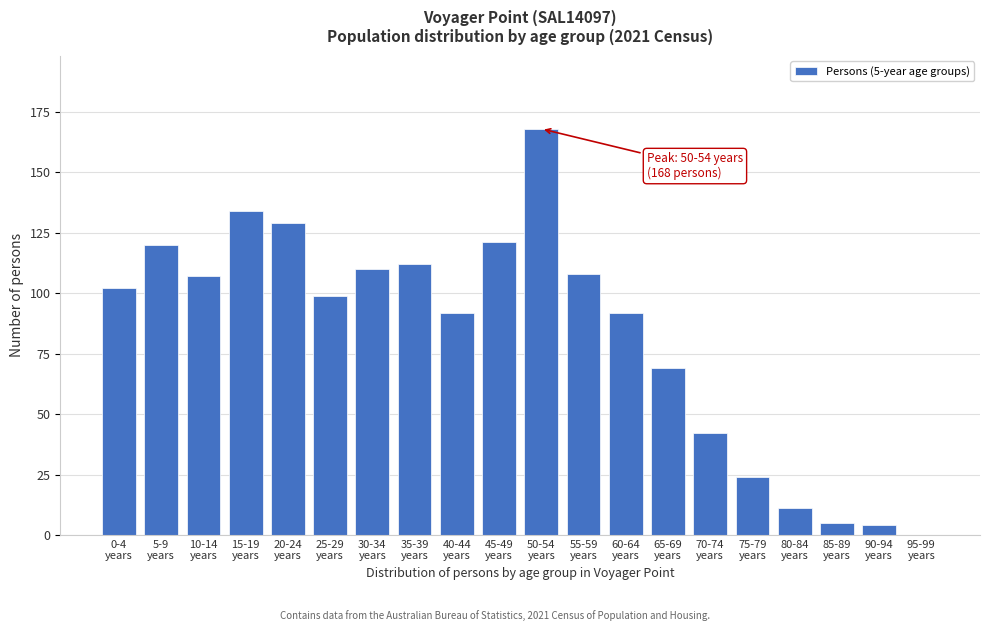

What is the sum of all values?

1649